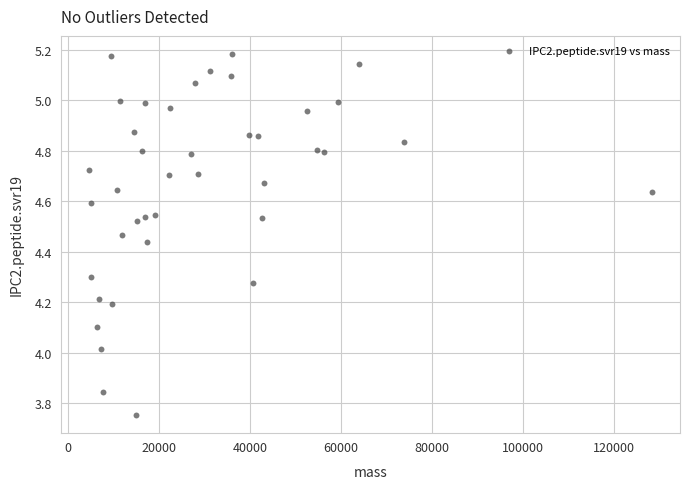

What is the range of Y values (max minus min)?

1.4